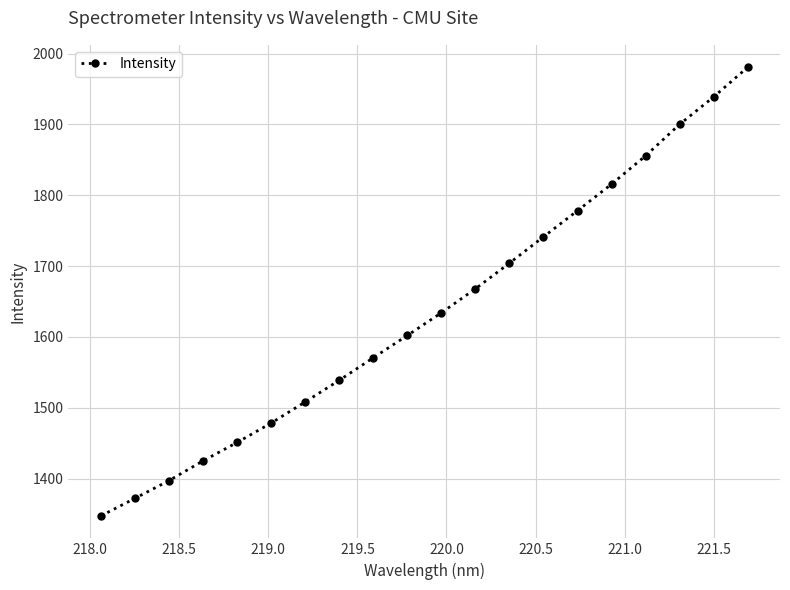

What is the value of the 2nd point from the left?

1372.2